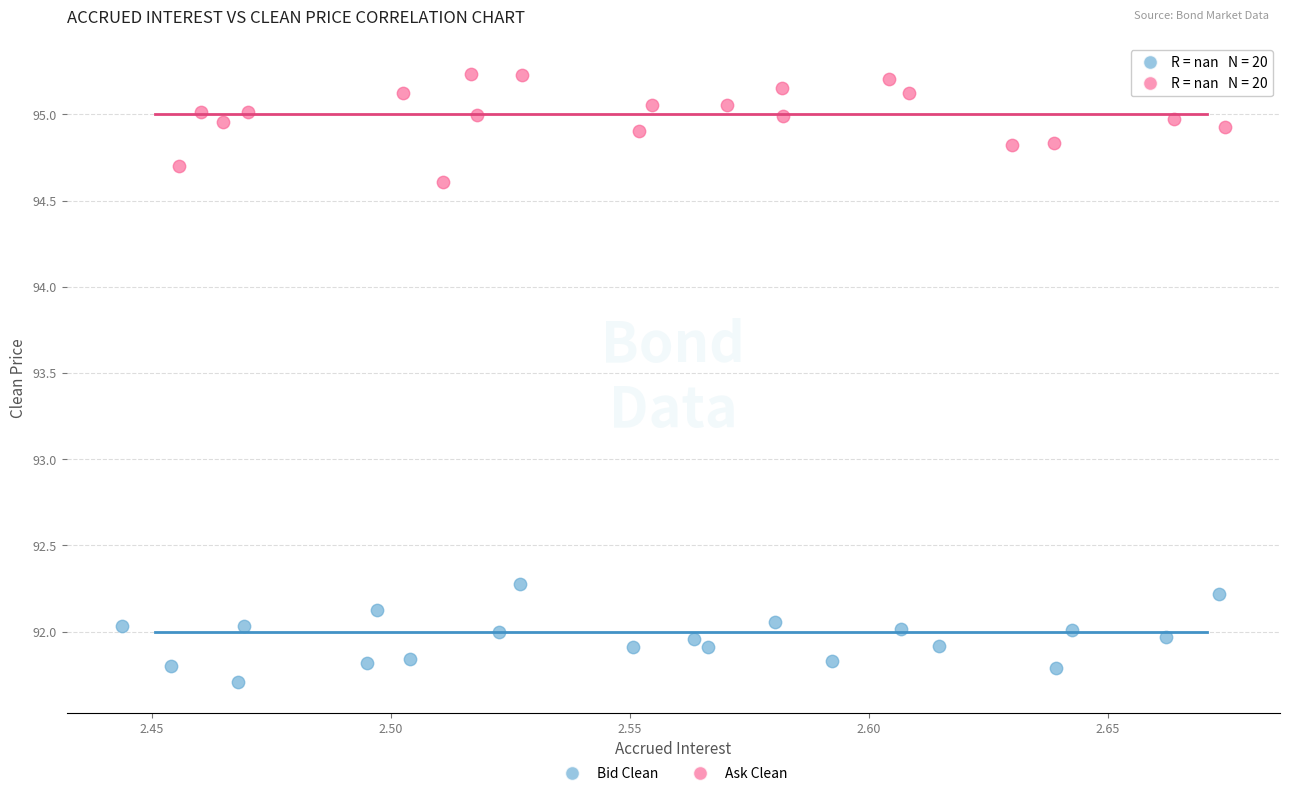

Which series has the widest spread of Y values?

Ask Clean